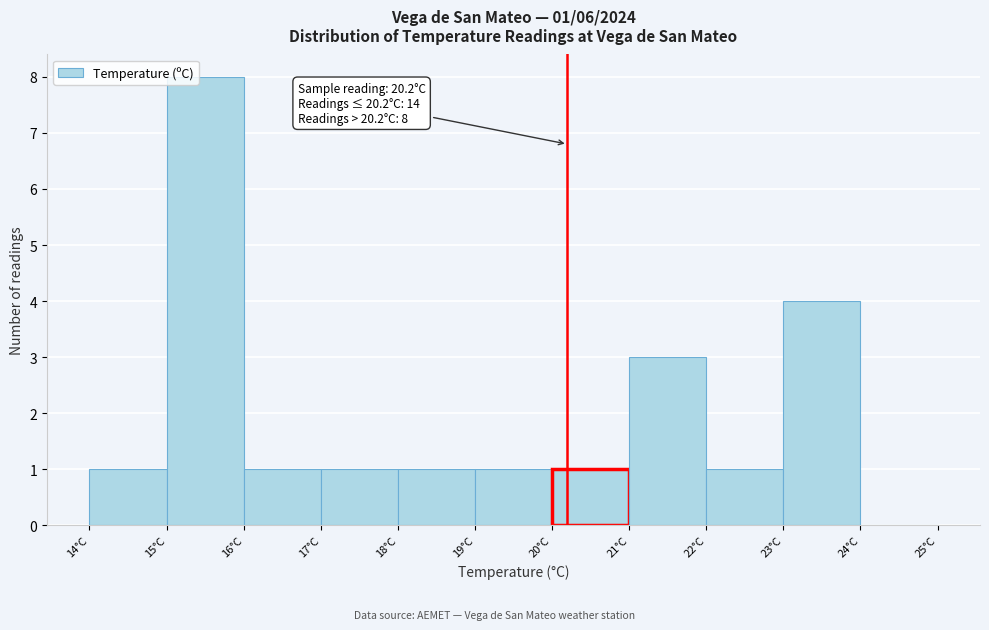

Over which range of the x-axis is the bar tallest?

15 to 16